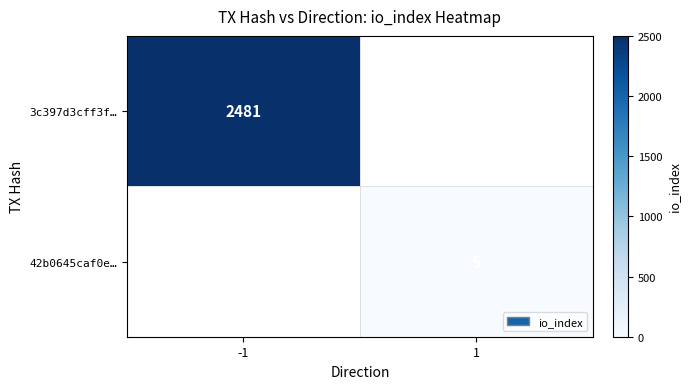

True or false: 3c397d3cff3f… has a value of 2481 at -1.

True